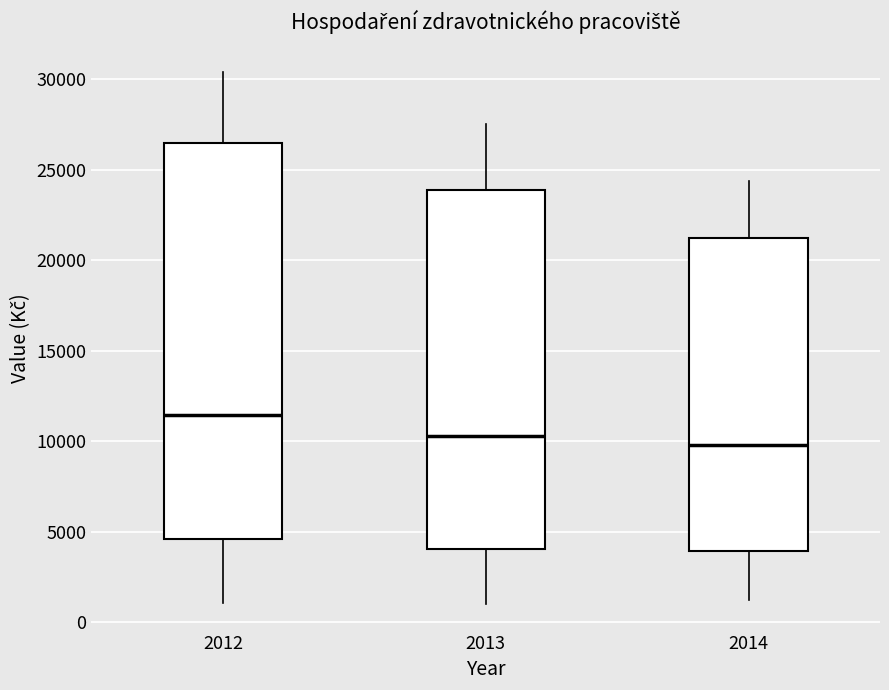

Where is the lower edge of the box at x = 2012 on the y-axis? The values are not printed on the chart, so give them approximately, as read against the axis.

4500